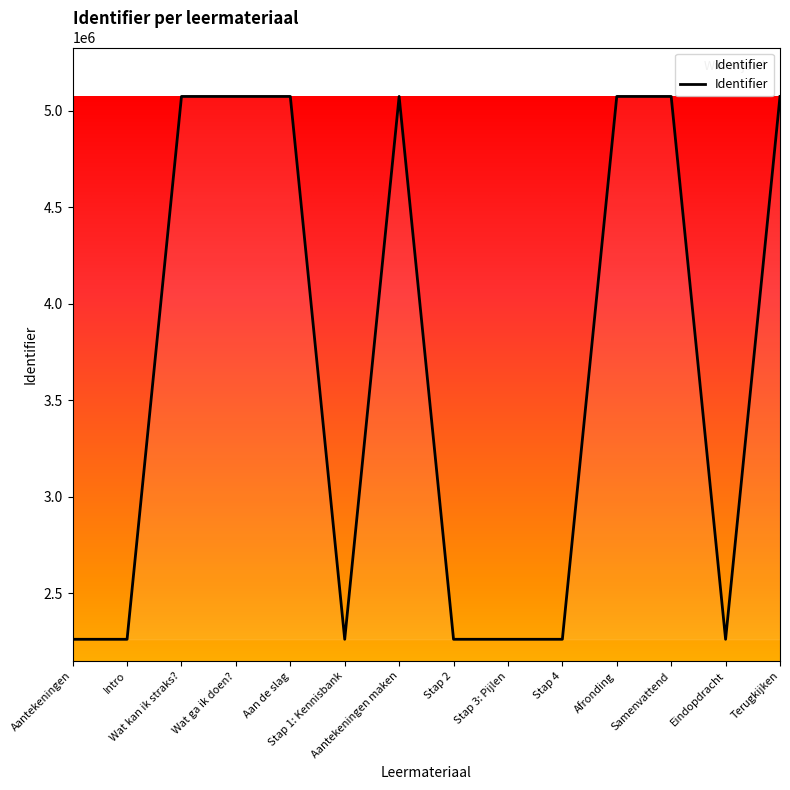

What is the change in value from Aan de slag to Terugkijken?

+6